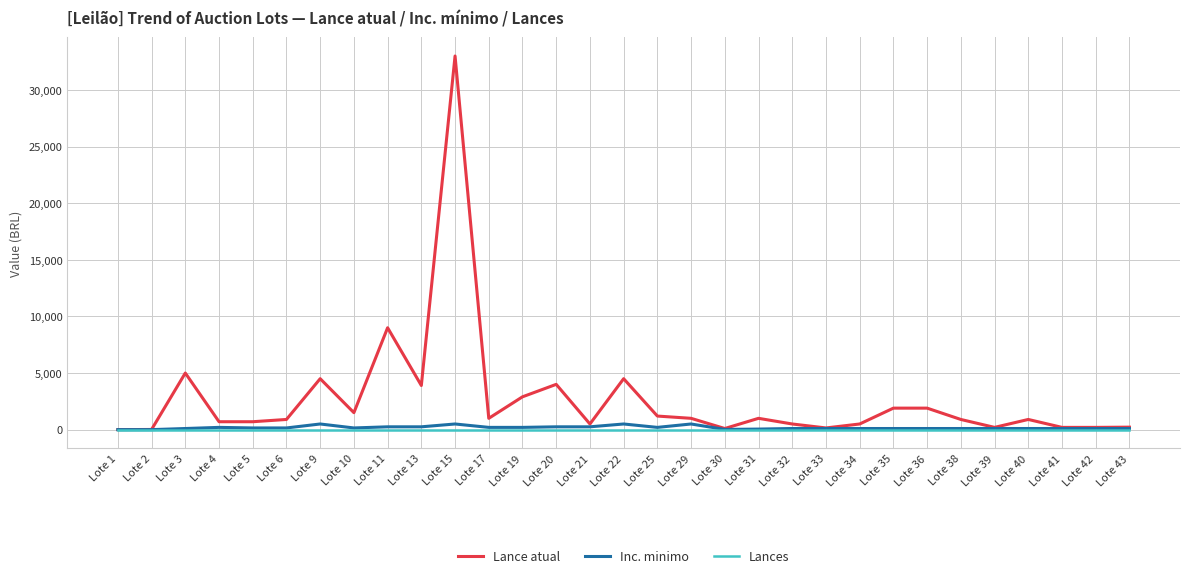

Which series has the largest range (max minus min)?

Lance atual